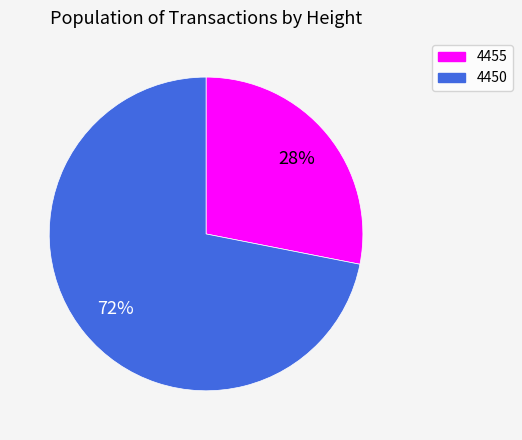

Is there any slice that represents more than half of the pie?

Yes